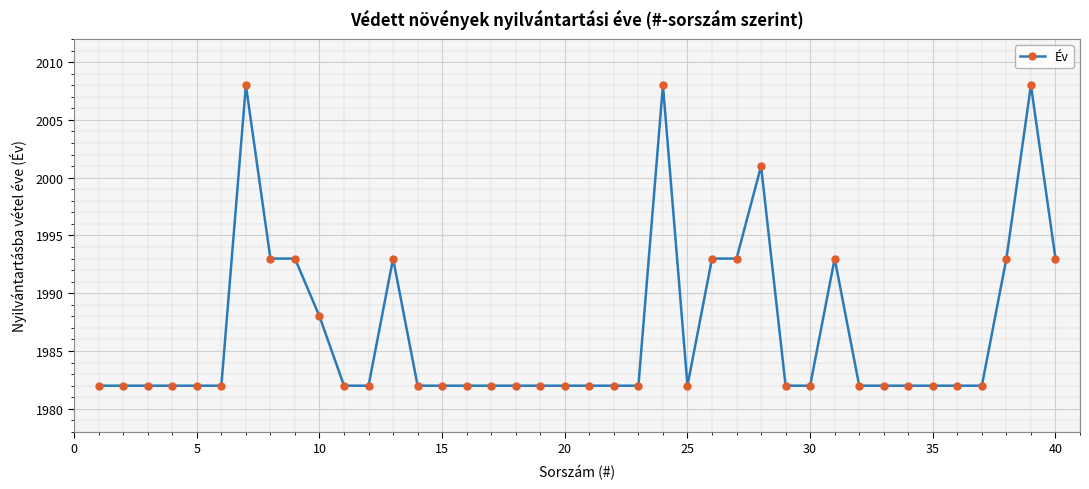

What is the sum of all values?

79471